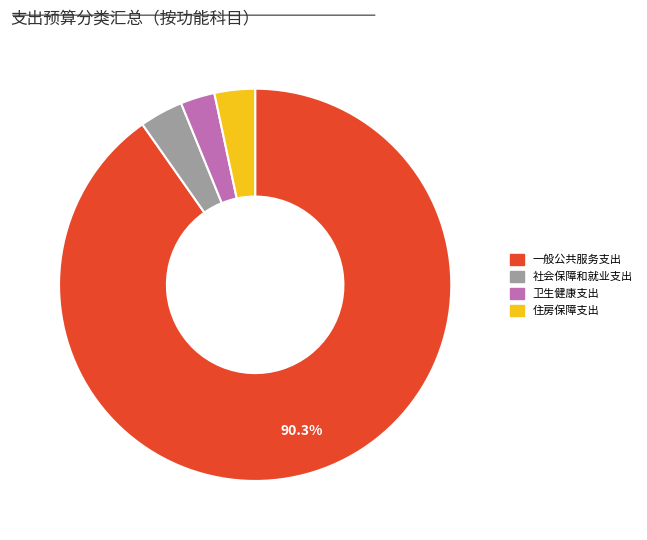

Which category accounts for the majority?

一般公共服务支出